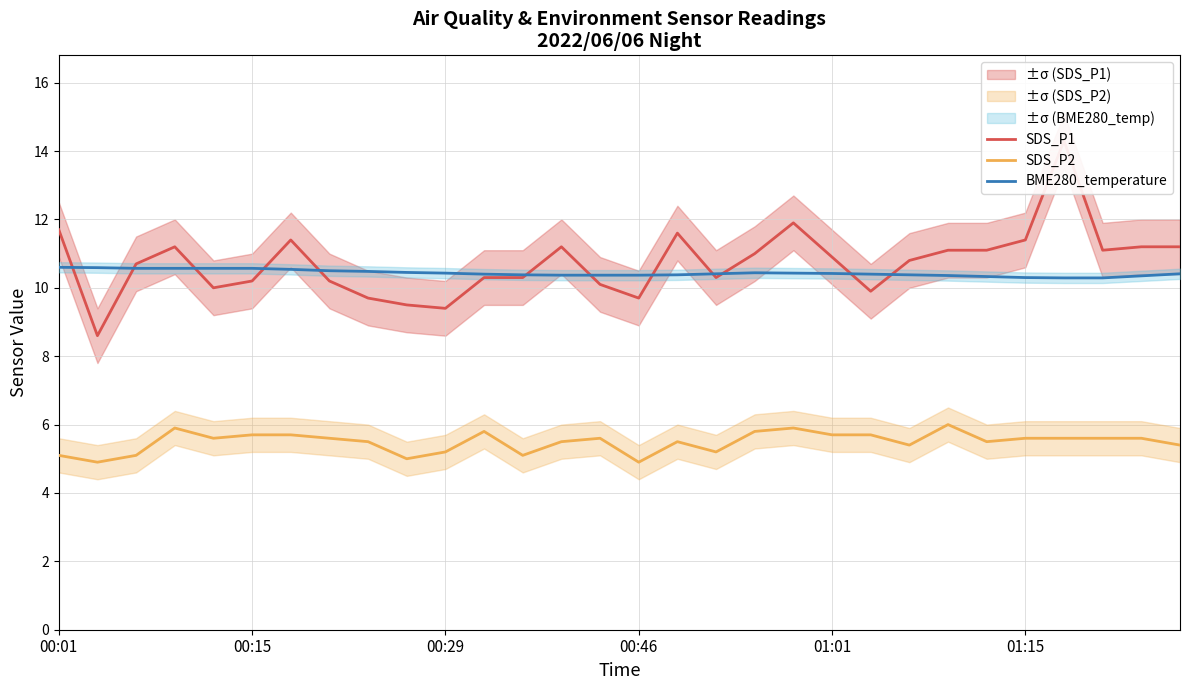

What is the minimum value for BME280_temperature?

10.3